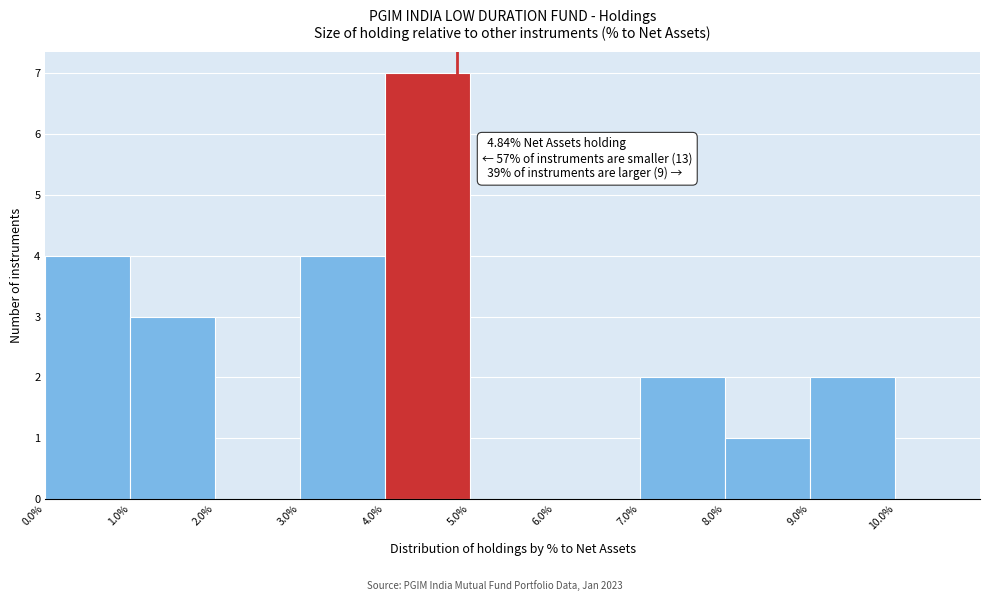

Over which range of the x-axis is the bar tallest?

4.0% to 5.0%